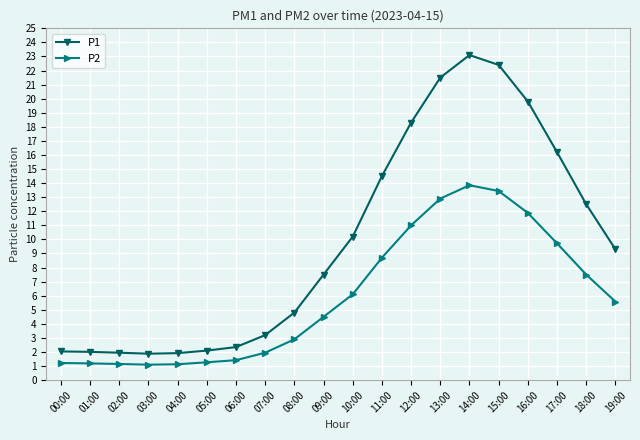

What are all the series names shown in the legend?

P1, P2